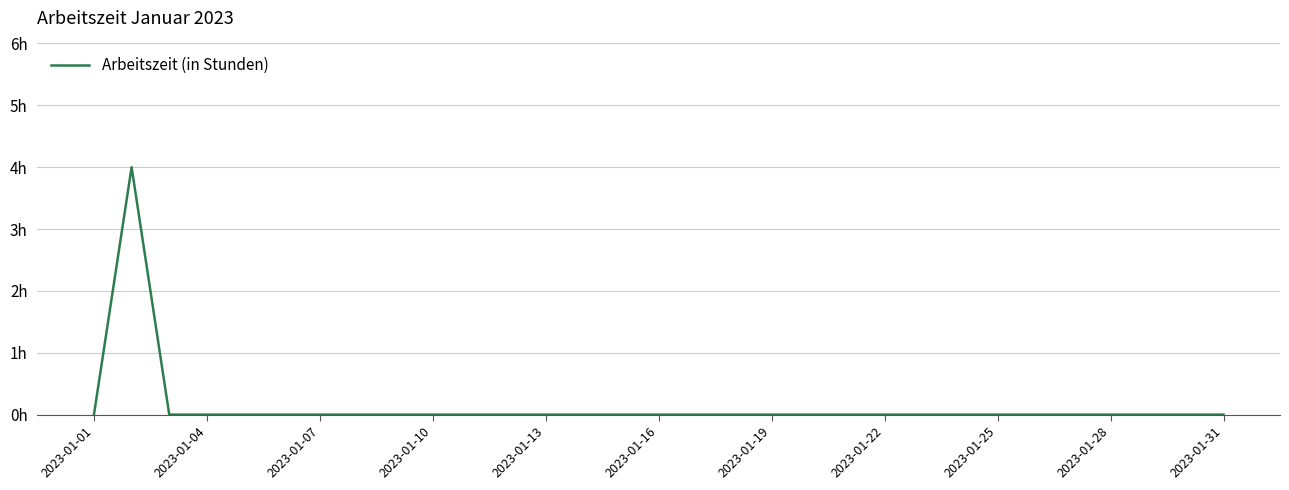

Does the chart display data point markers on the line(s)?

No